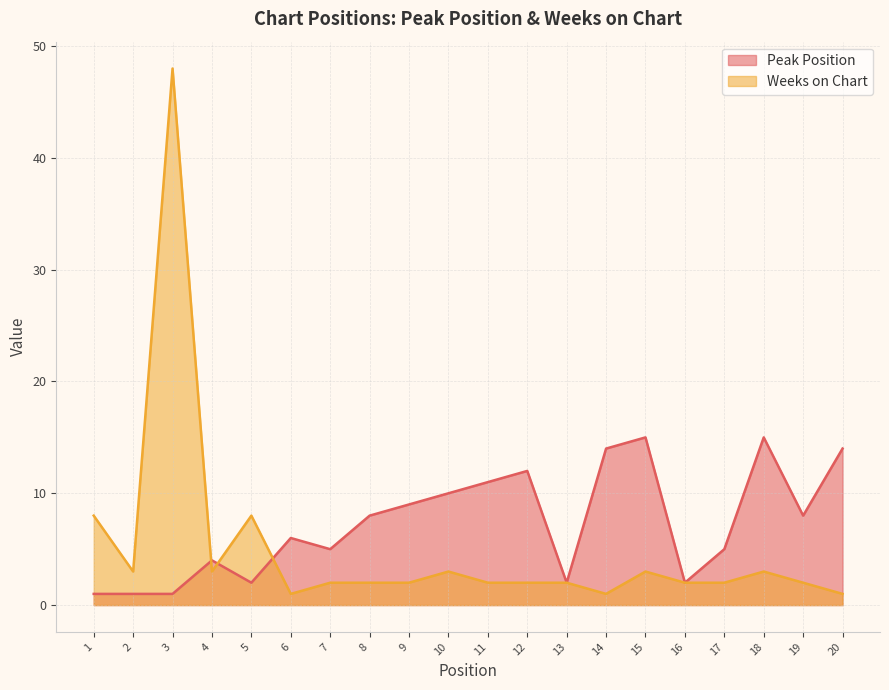

Which series changed the most between 12 and 19?

Peak Position